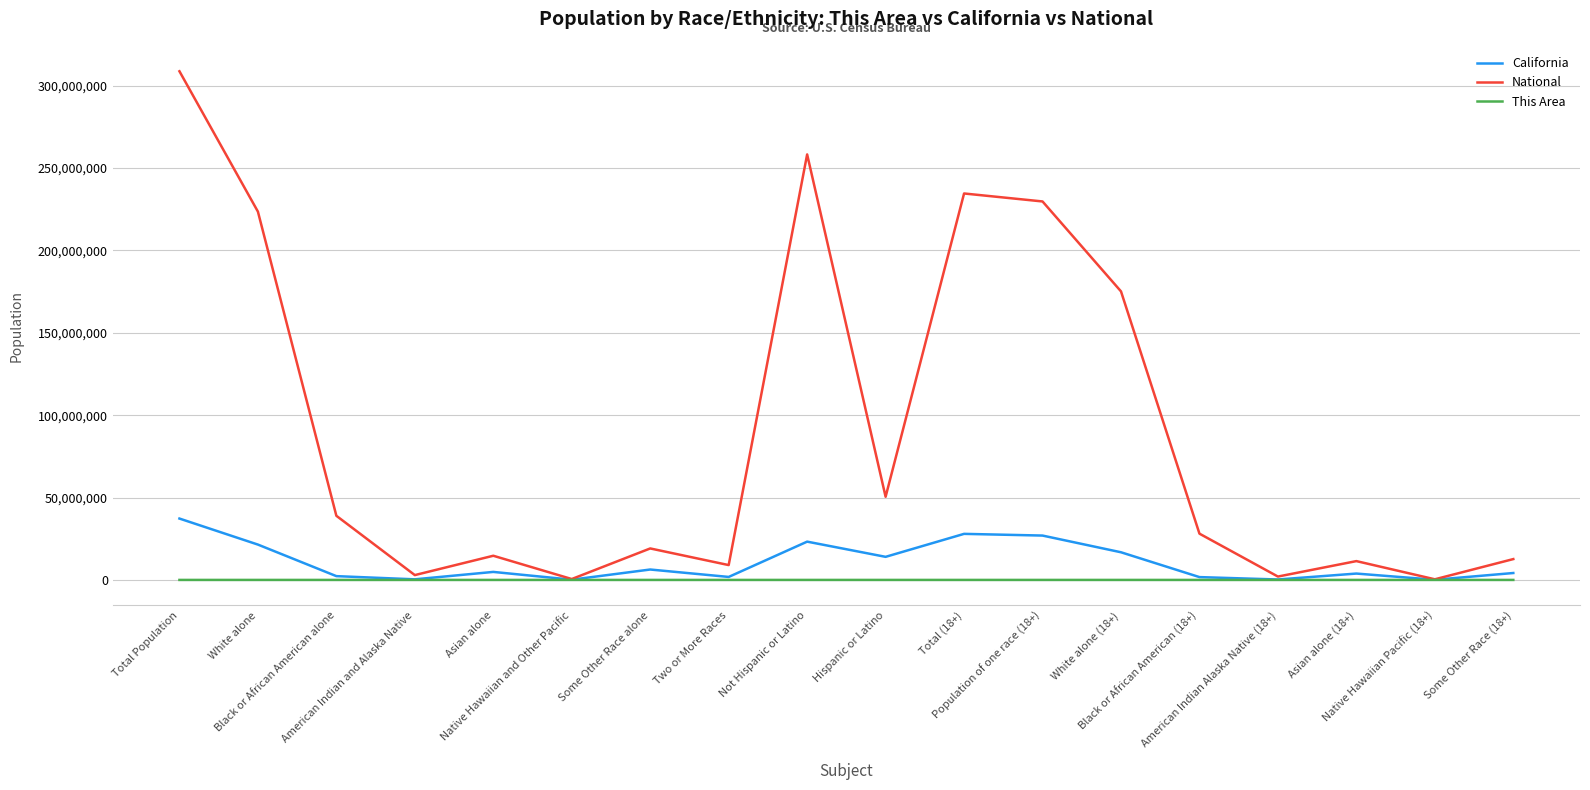

How many interior local peaks does the California series have?

5